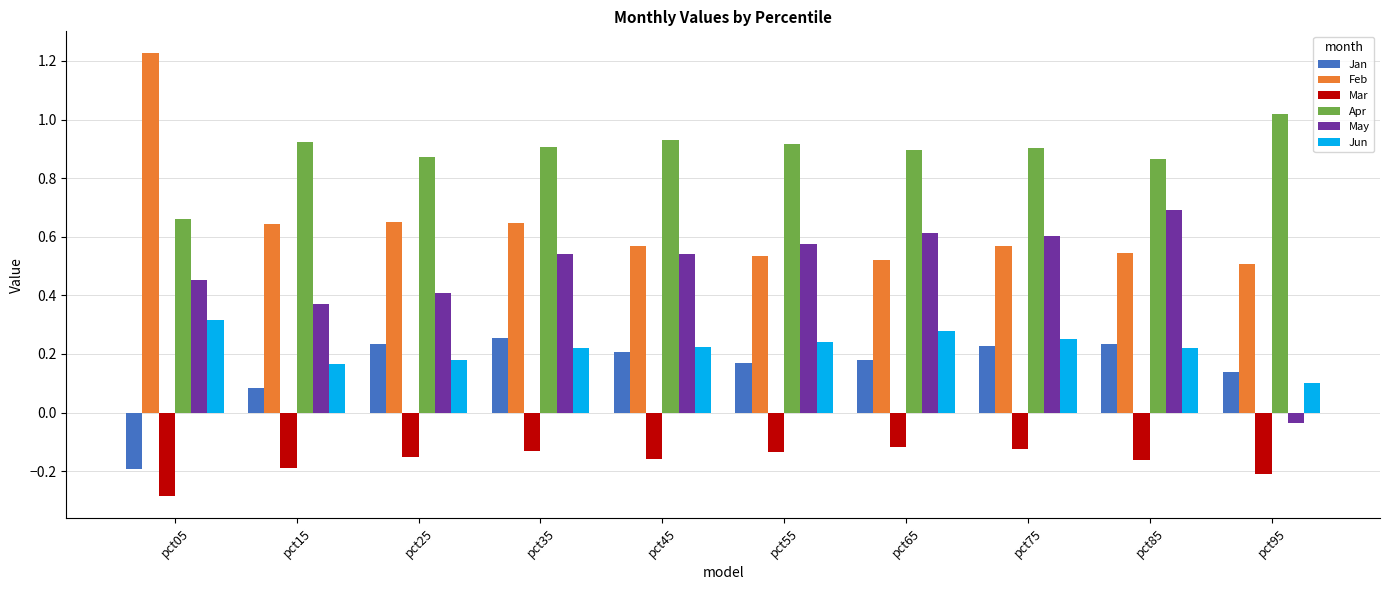

What is the total value across all series at pct95?

1.5